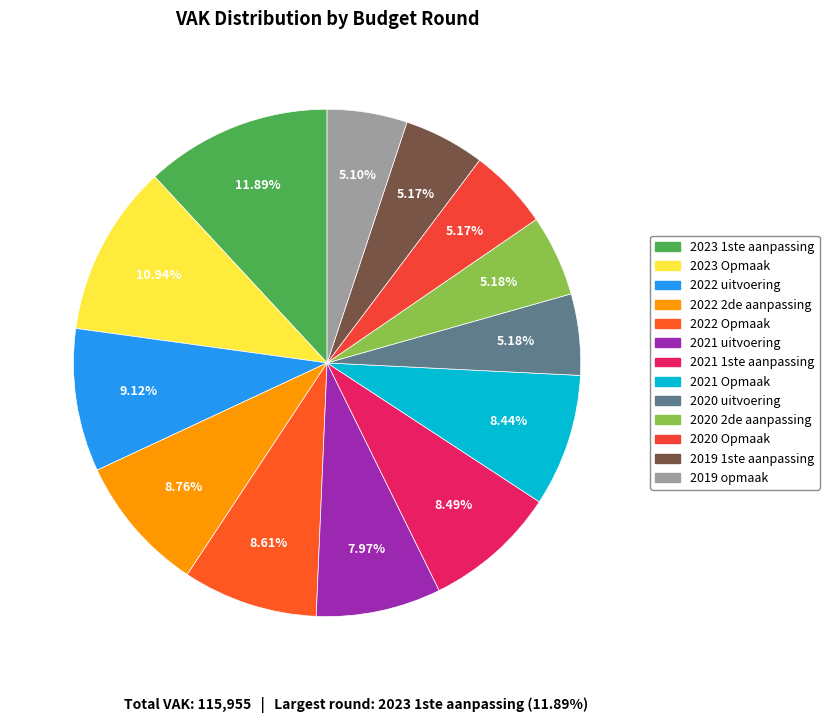

To the nearest percent, what is the average slice percentage?

8%